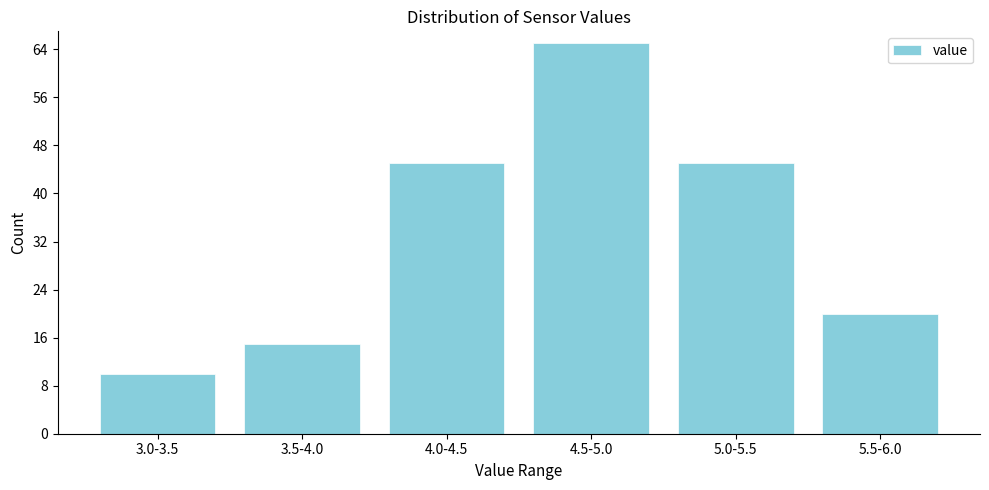

Reading right to left, transcribe all the data shown in this chart.

5.5-6.0=20	5.0-5.5=45	4.5-5.0=65	4.0-4.5=45	3.5-4.0=15	3.0-3.5=10